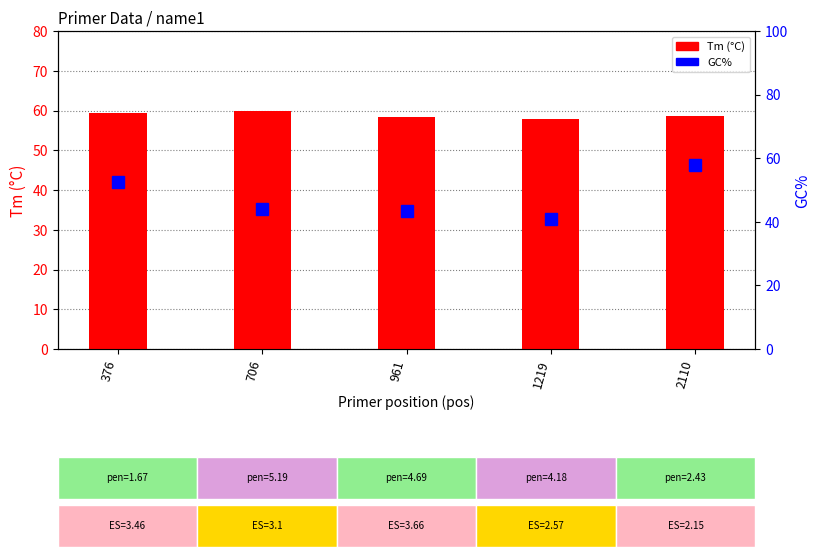

List the series in order of their peak value, lowest first.

GC%, Tm (°C)